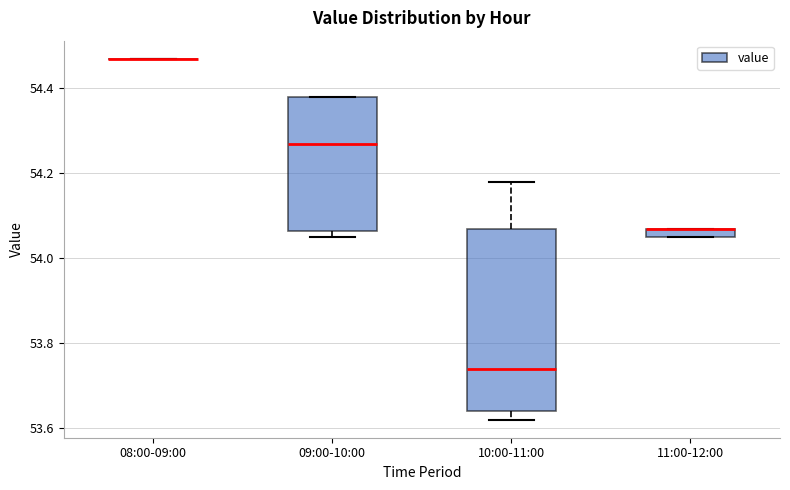

Comparing the boxes themselves (not the whiskers), which one is the tallest?

10:00-11:00